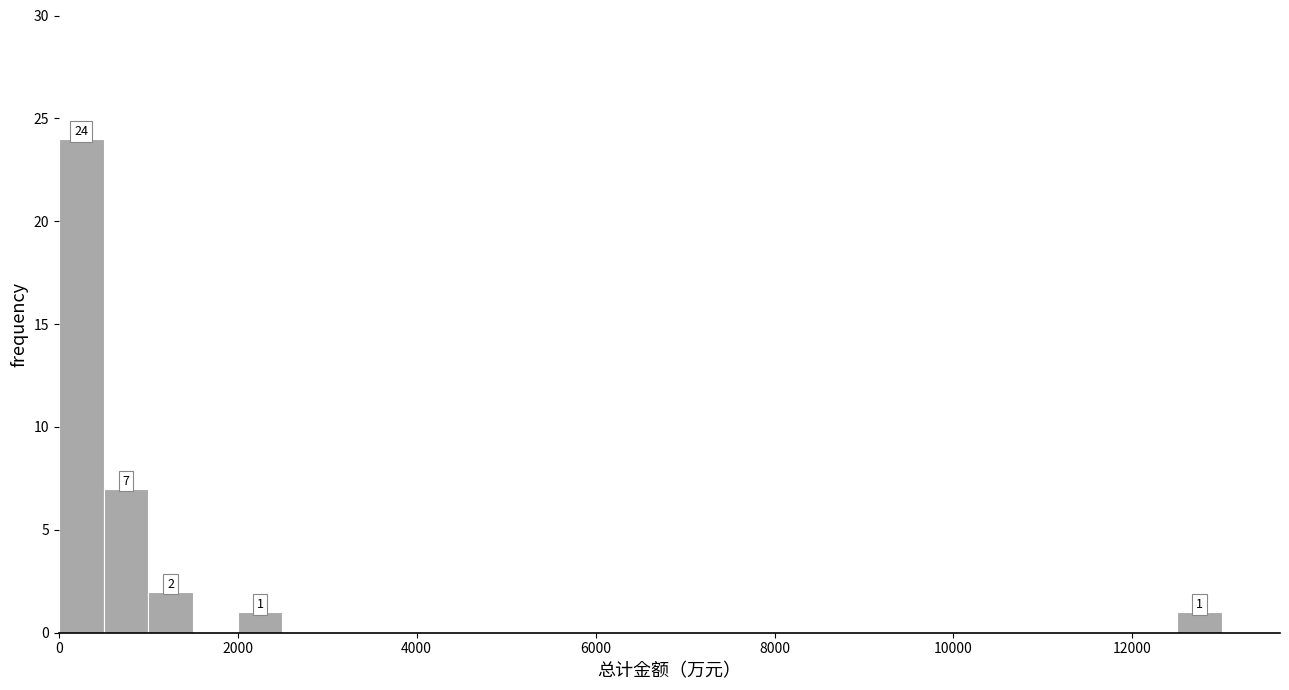

Read against the x-axis, roughly where is the centre of the tallest bar?

200